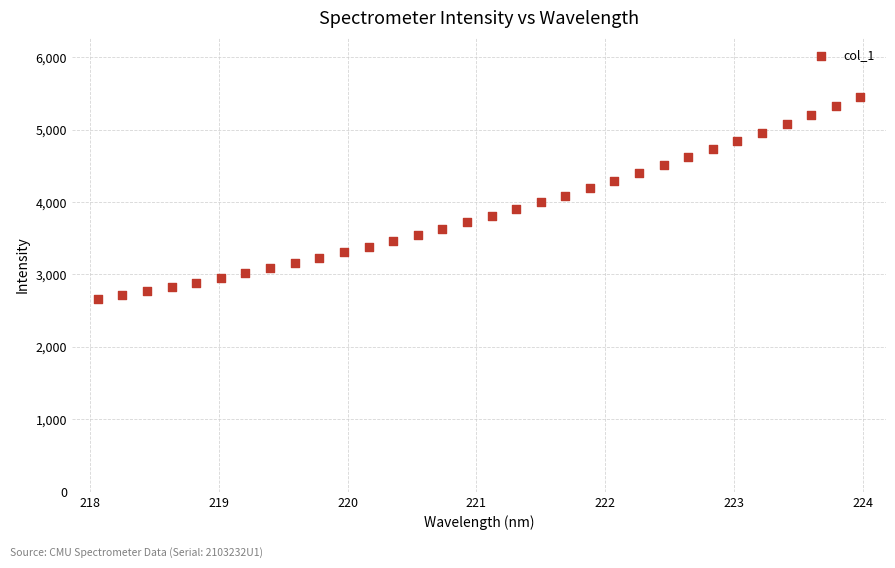

What is the range of Y values (max minus min)?

2794.5